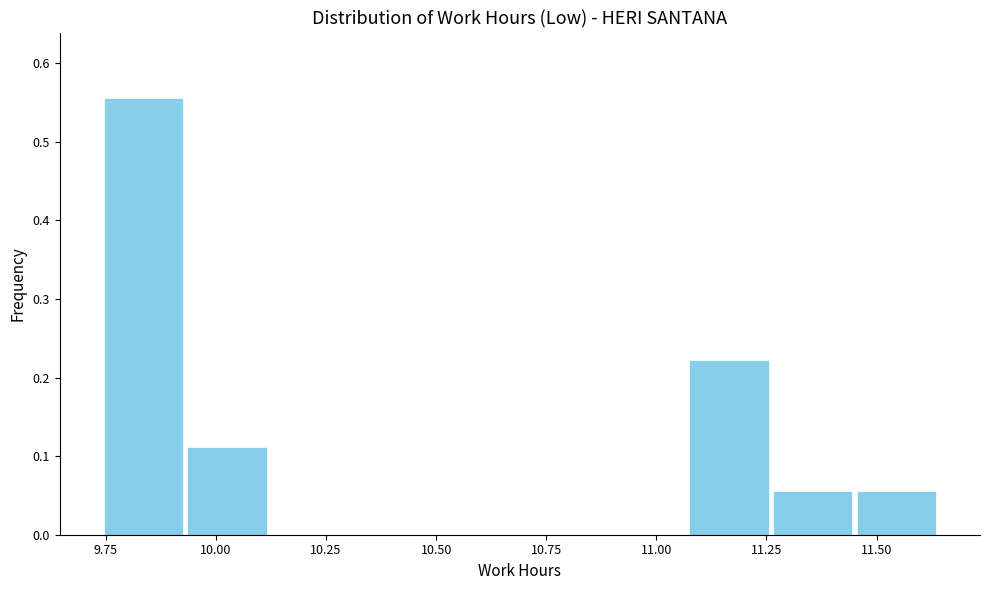

Around what value on the x-axis is the tallest bar? Give the approximate position of its centre, as read against the axis.

9.85